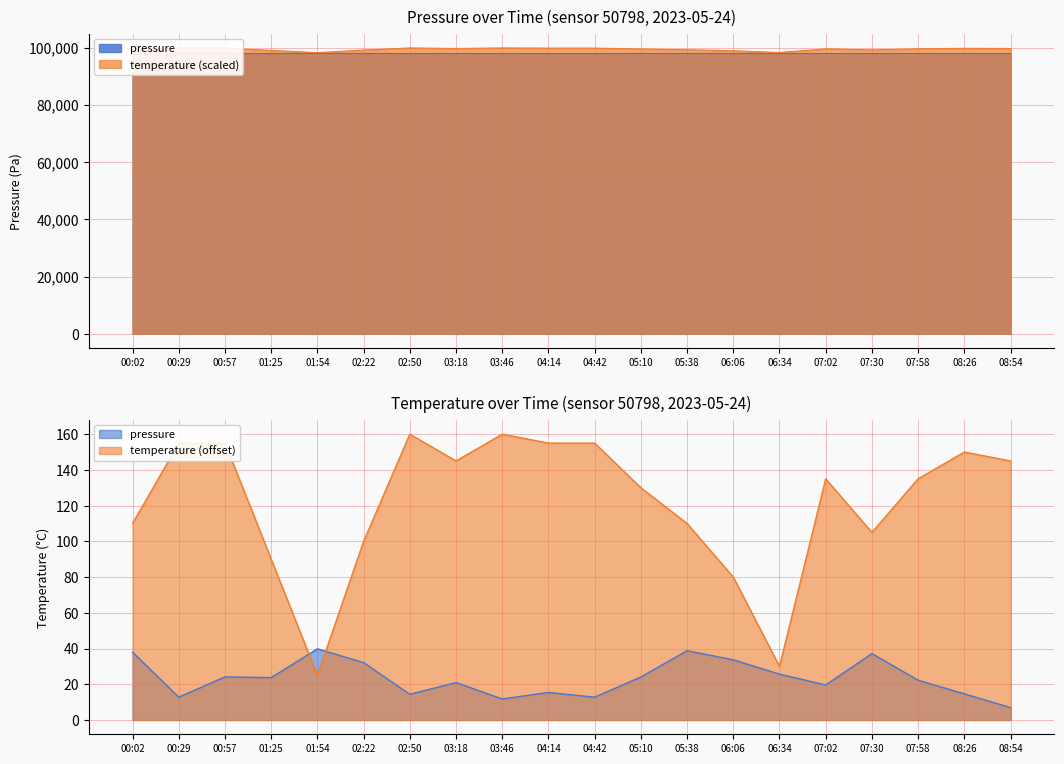

At which category does the chart reach its minimum across all series?

08:54